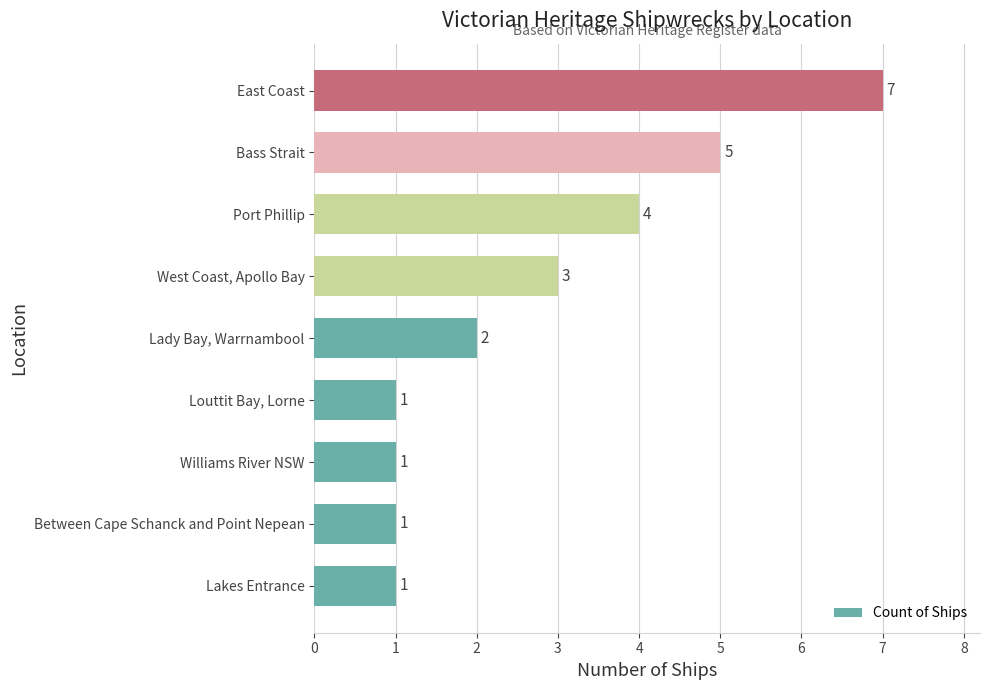

Reading bottom to top, what are all the values shown in this chart?

Lakes Entrance=1	Between Cape Schanck and Point Nepean=1	Williams River NSW=1	Louttit Bay, Lorne=1	Lady Bay, Warrnambool=2	West Coast, Apollo Bay=3	Port Phillip=4	Bass Strait=5	East Coast=7